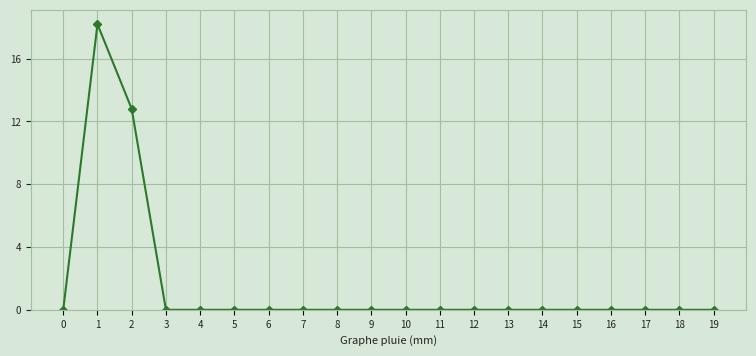

The chart shows a value of 9.3 at 1. True or false?

False